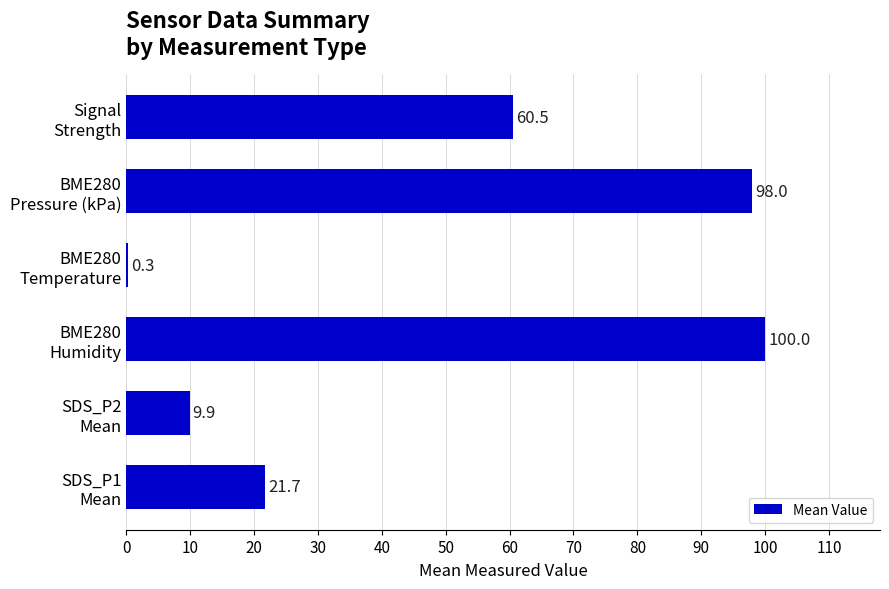

What is the sum of all values?

290.4